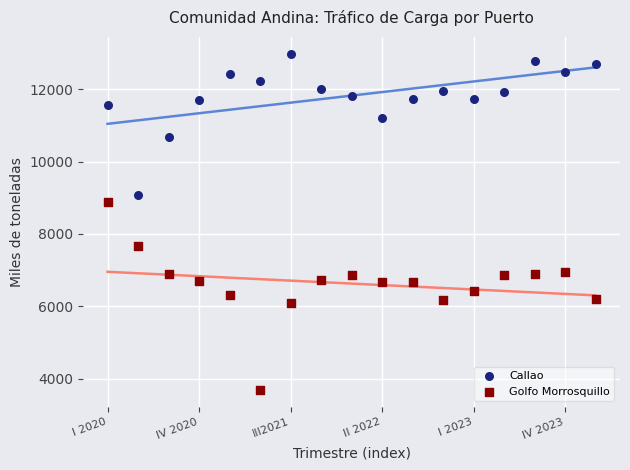

Which series reaches the minimum Y coordinate?

Golfo Morrosquillo